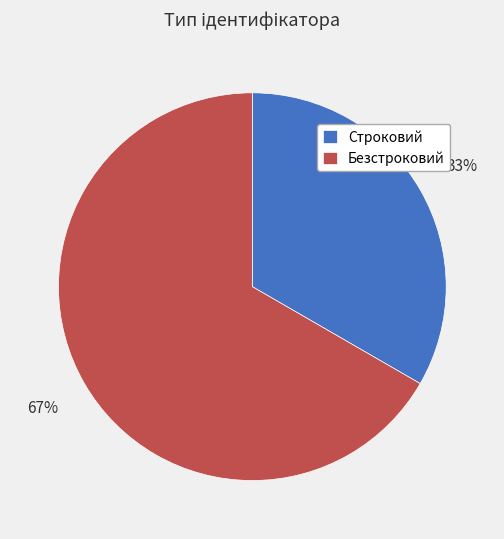

To the nearest percent, what is the average slice percentage?

50%